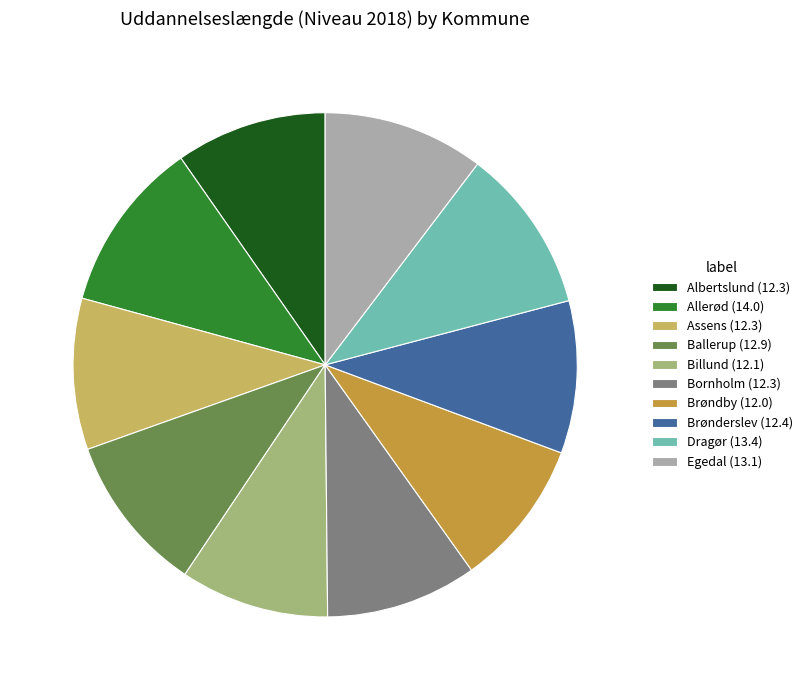

What is the ratio of the value at Ballerup to the value at Brøndby?

1.1